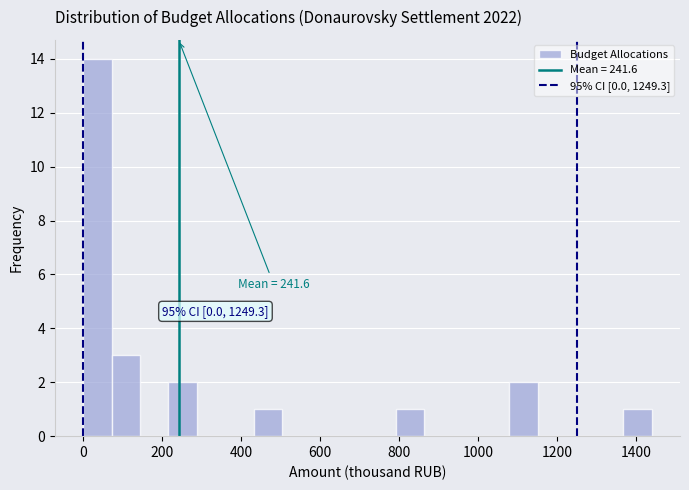

Read against the x-axis, roughly where is the centre of the tallest bar?

40